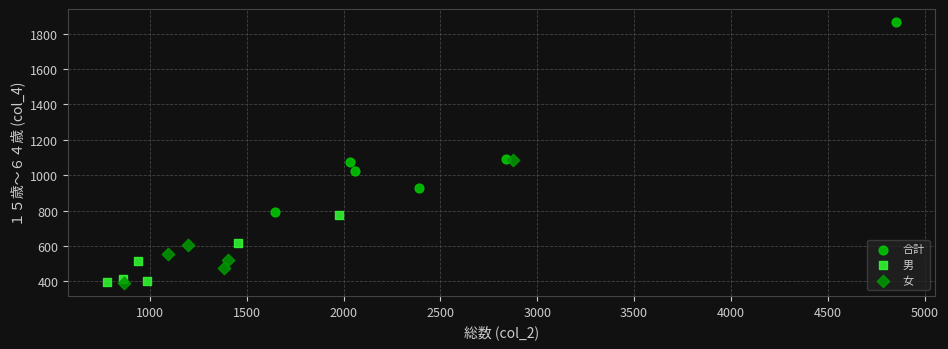

Which series reaches the maximum Y coordinate?

合計